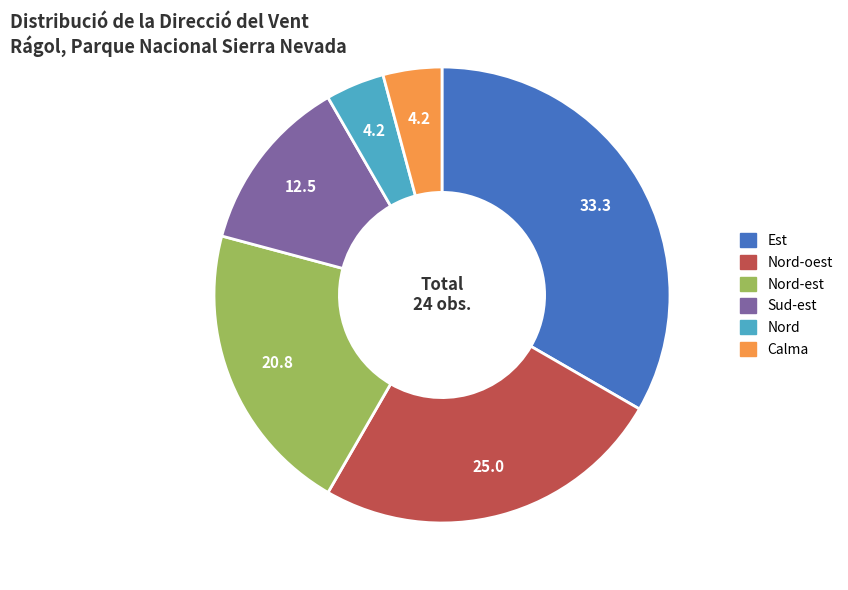

Is there a majority slice in this chart?

No